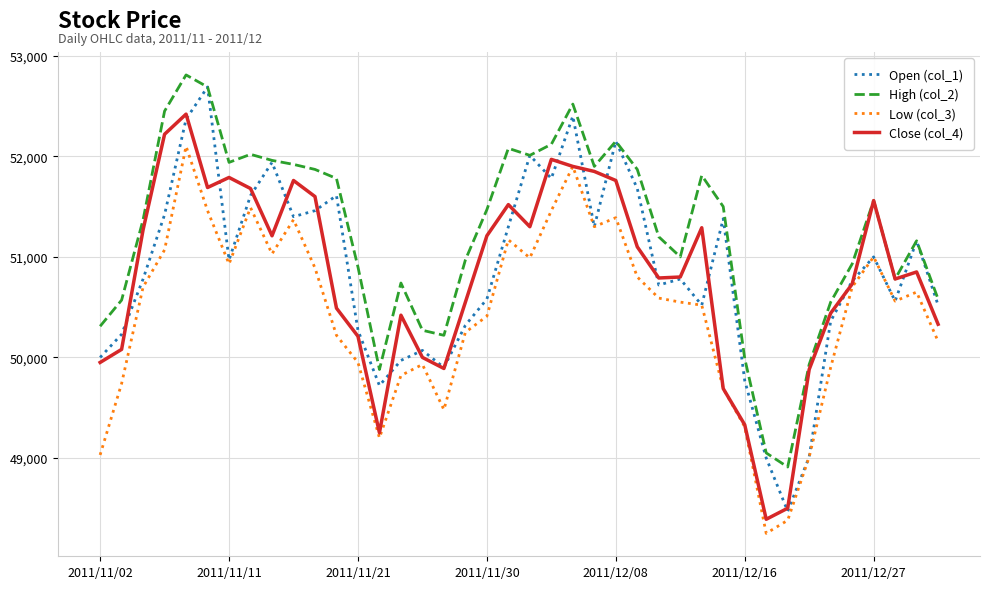

True or false: Low (col_3) and High (col_2) cross at least once.

False